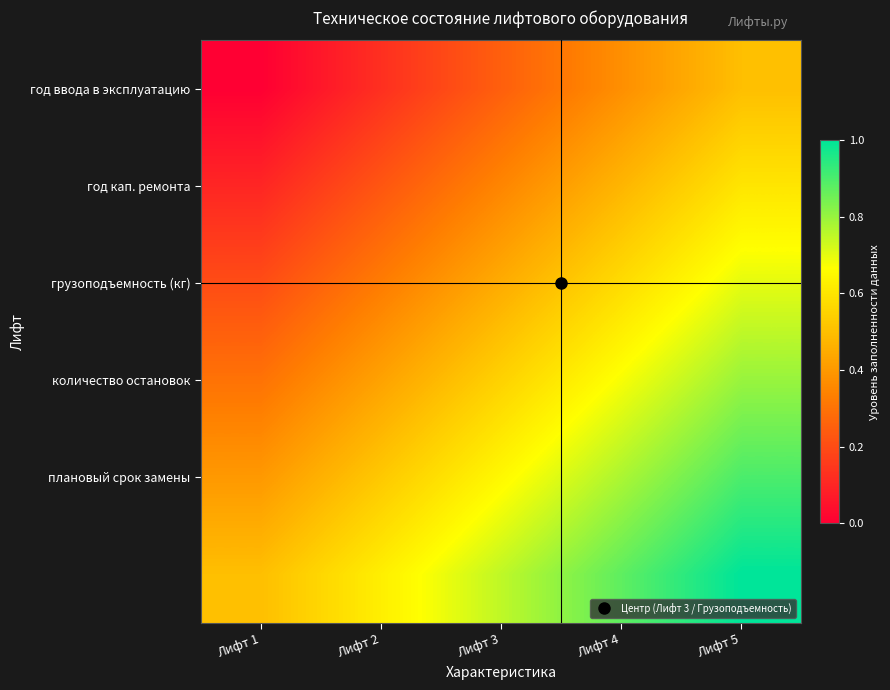

What is the spread (max minus min) of values at Лифт 4?

0.5